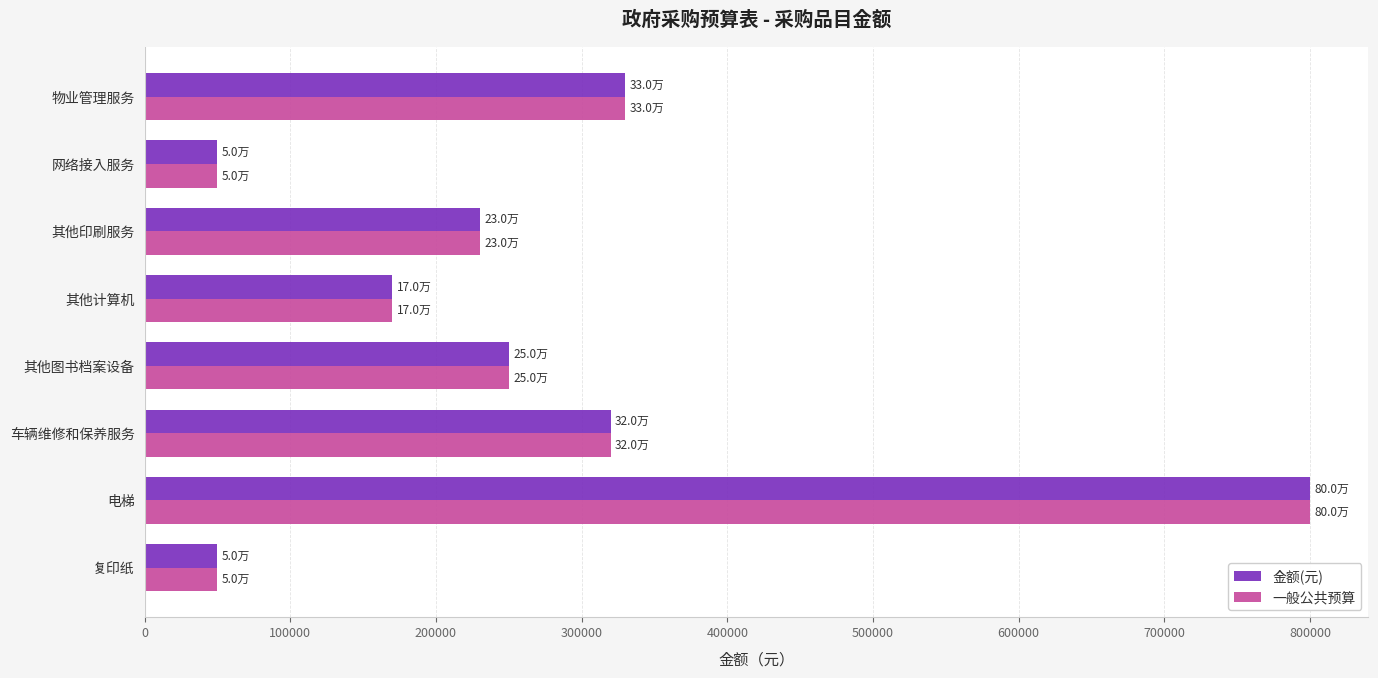

Is the value of 一般公共预算 at 车辆维修和保养服务 greater than the value of 金额(元) at 其他计算机?

Yes